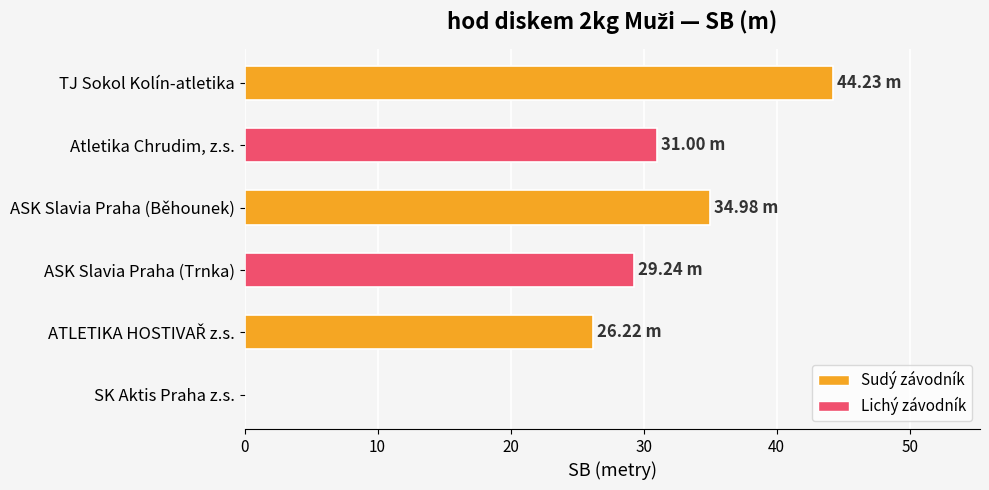

Approximately how many times larger is the value at Atletika Chrudim, z.s. compared to ASK Slavia Praha (Trnka)?

1.1